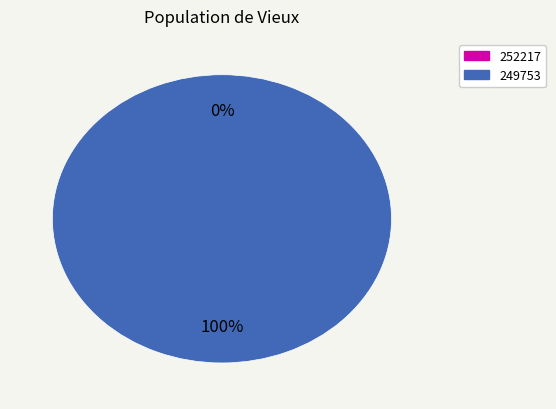

Which category accounts for the majority?

249753